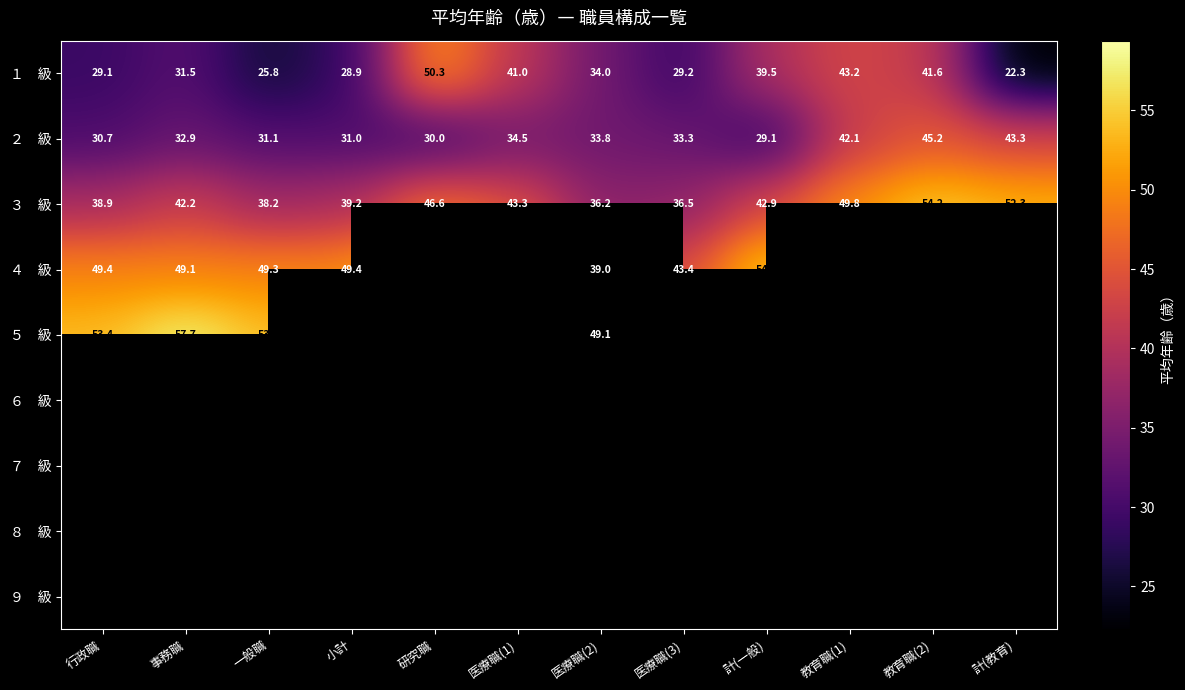

Which series has the widest spread of values?

１ 級